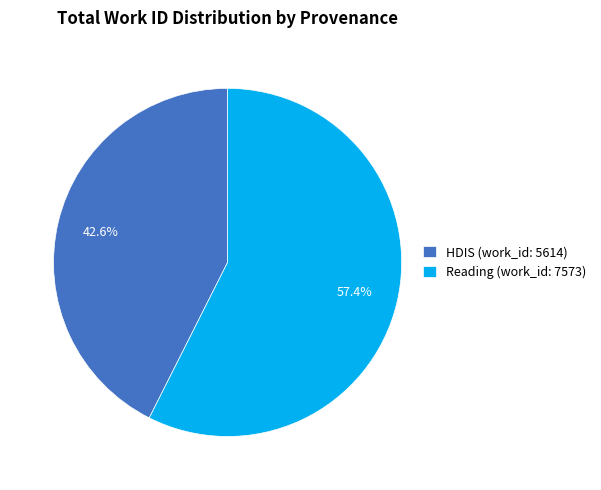

Rank the categories by value from highest to lowest.

Reading (work_id: 7573), HDIS (work_id: 5614)